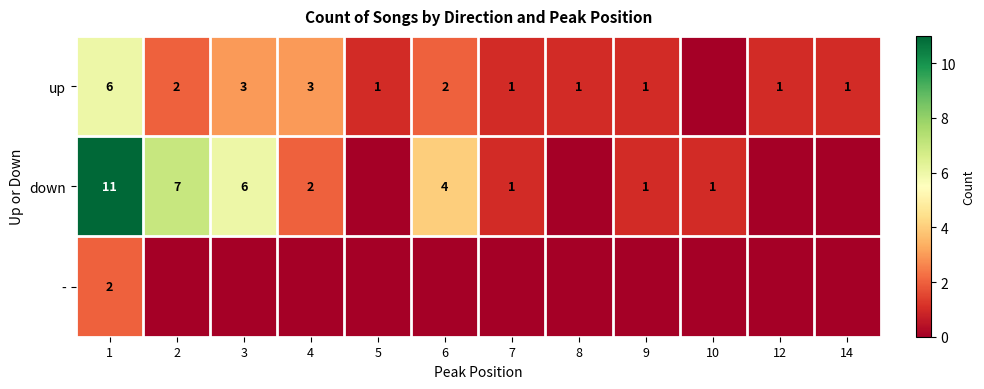

What is the total value across all series at 1?

19